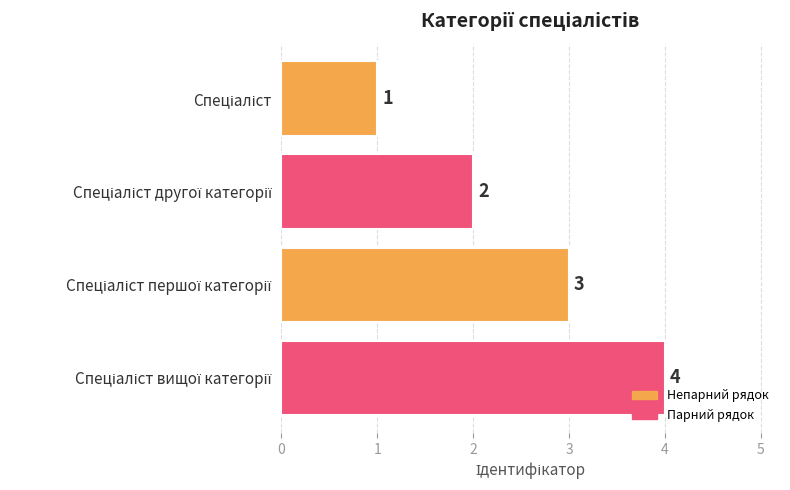

How many data points does each series have?

4